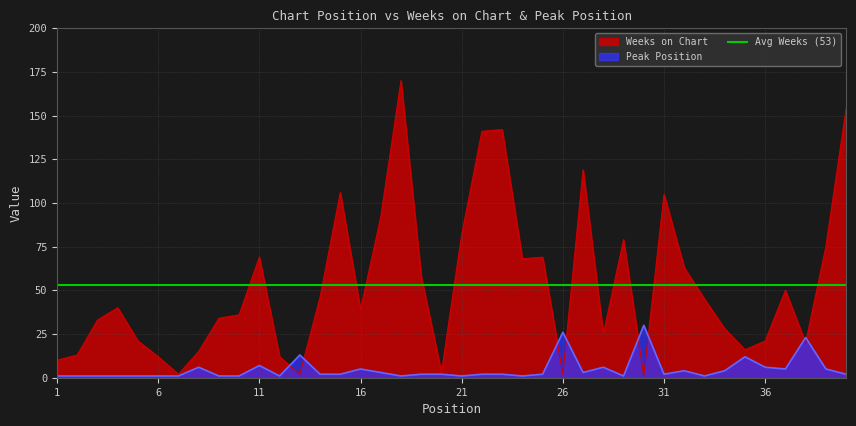

Where is the first local minimum for Peak Position?

12